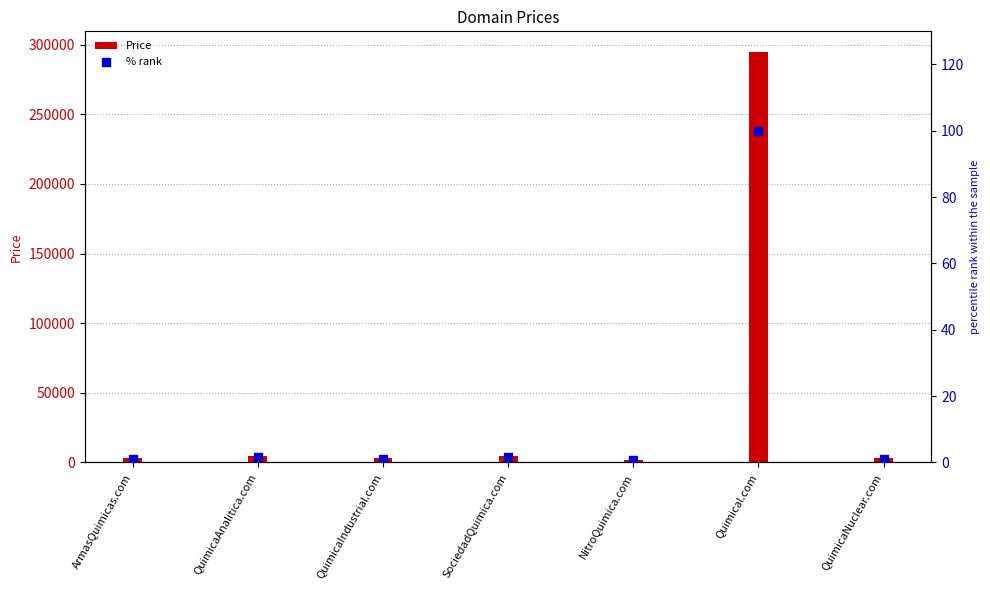

Which series contains the highest Y value?

Price